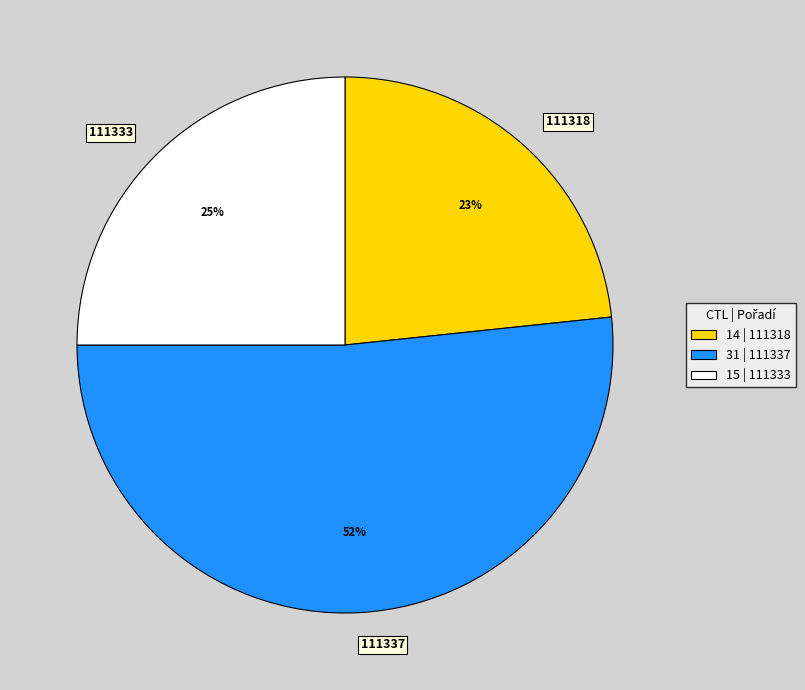

To the nearest percent, what is the difference between the 111333 and 111337 slice percentages?

27%